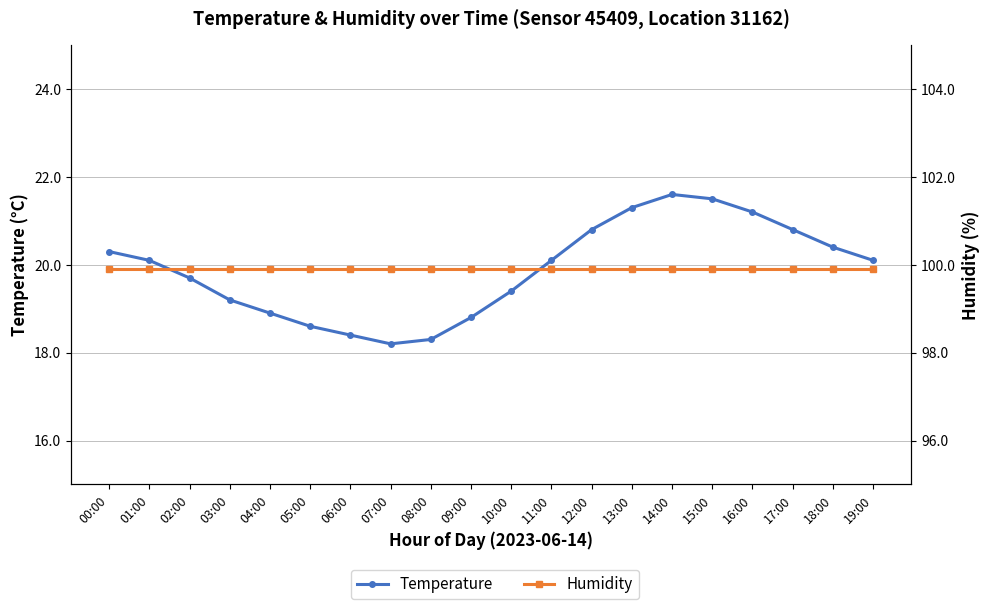

In Temperature, how many points are lower than both neighbors (excluding endpoints)?

1